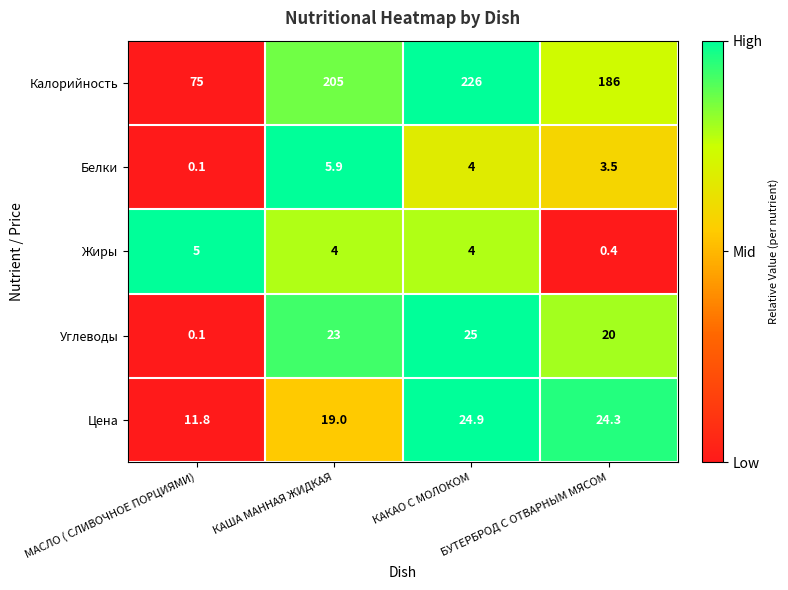

What is the maximum value shown in the chart?

226.0